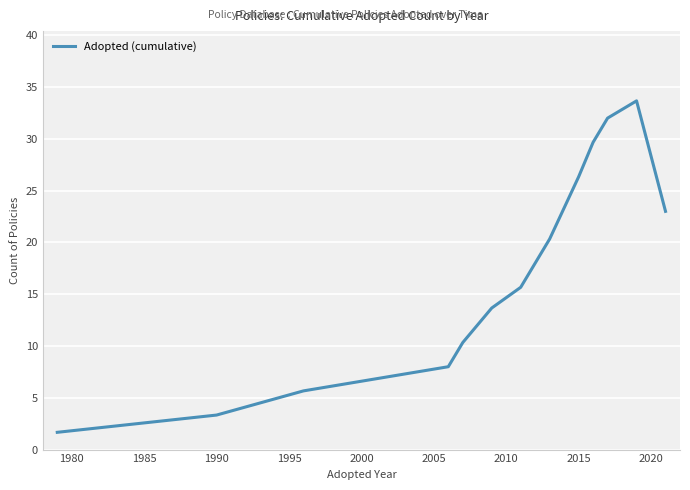

What is the smallest value displayed?

1.7